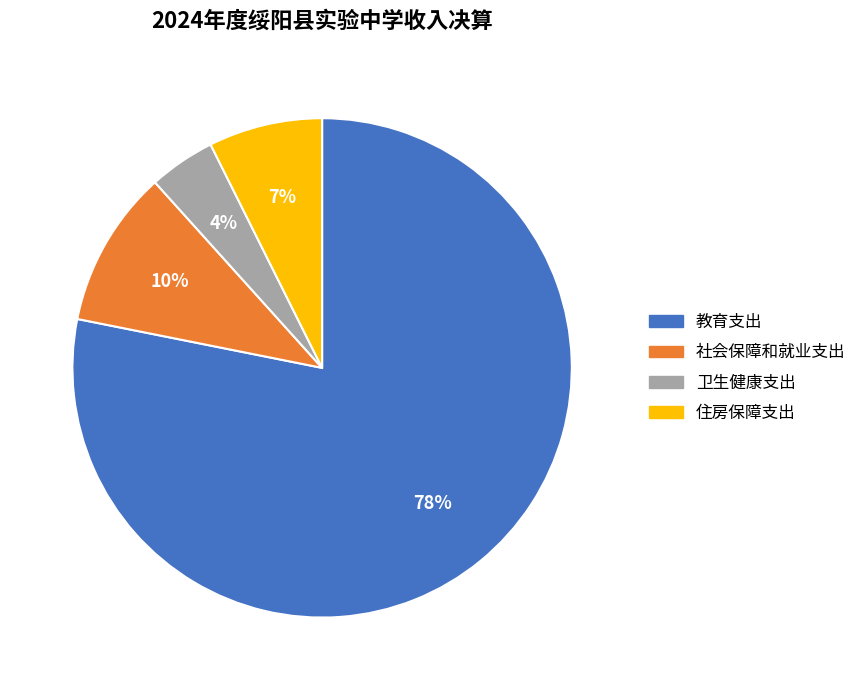

Is the sum of 住房保障支出 and 教育支出 greater than half?

Yes